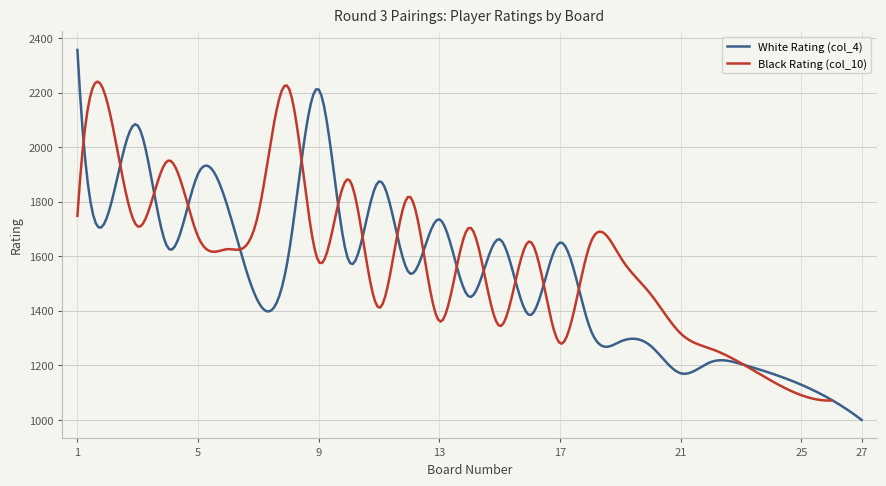

What is the highest value of the White Rating (col_4) series?

2356.0